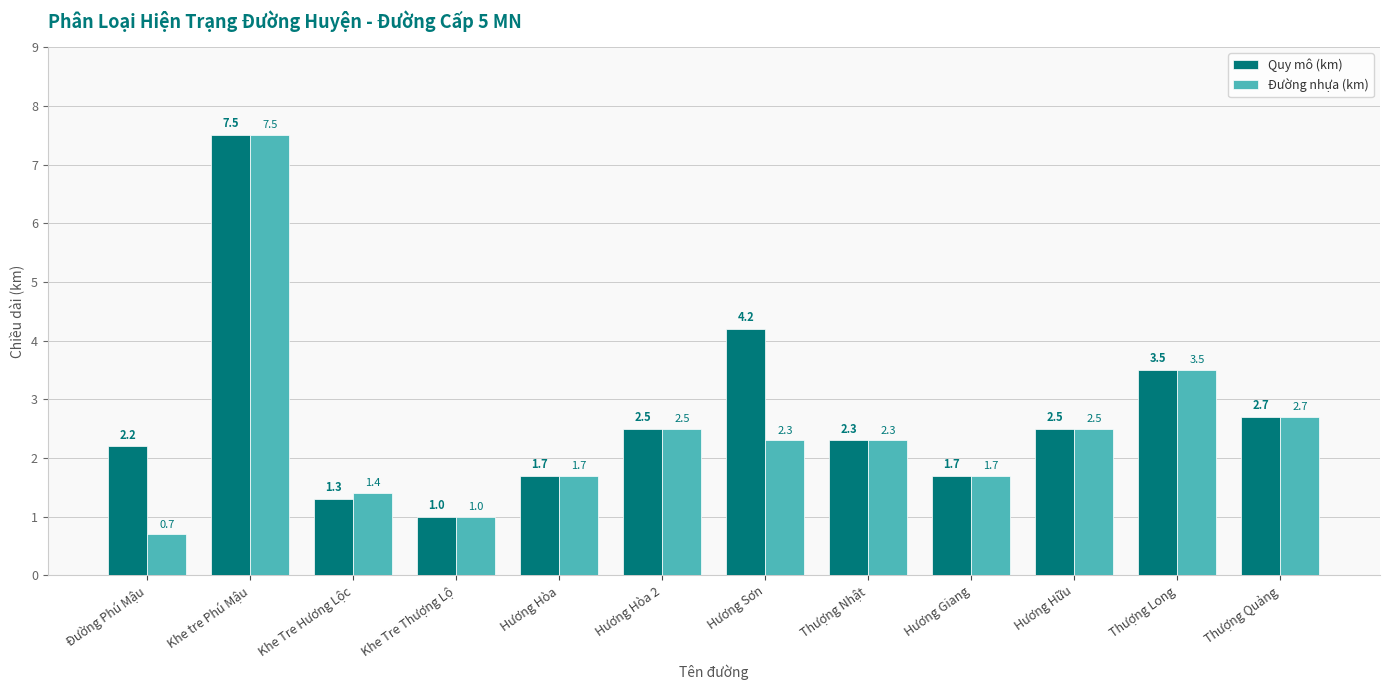

Reading left to right, what are all the values shown in this chart?

Quy mô (km): Đường Phú Mậu=2.2	Khe tre Phú Mậu=7.5	Khe Tre Hương Lộc=1.3	Khe Tre Thượng Lộ=1.0	Hương Hòa=1.7	Hương Hòa 2=2.5	Hương Sơn=4.2	Thượng Nhật=2.3	Hương Giang=1.7	Hương Hữu=2.5	Thượng Long=3.5	Thượng Quảng=2.7
Đường nhựa (km): Đường Phú Mậu=0.7	Khe tre Phú Mậu=7.5	Khe Tre Hương Lộc=1.4	Khe Tre Thượng Lộ=1.0	Hương Hòa=1.7	Hương Hòa 2=2.5	Hương Sơn=2.3	Thượng Nhật=2.3	Hương Giang=1.7	Hương Hữu=2.5	Thượng Long=3.5	Thượng Quảng=2.7